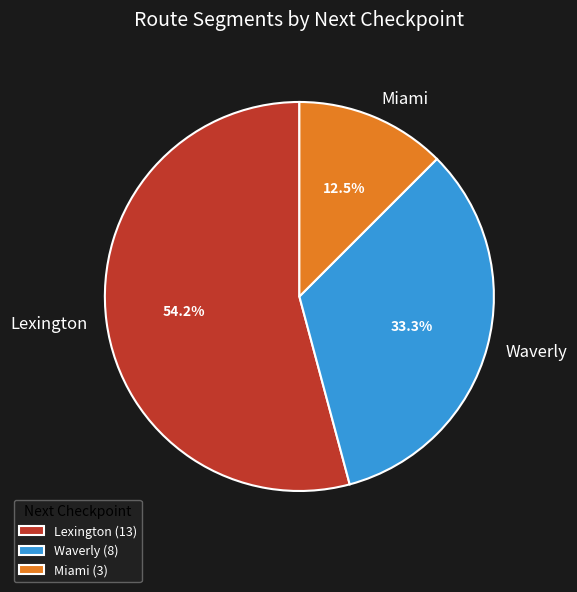

To the nearest percent, what is the difference between the largest and smallest slice percentages?

42%